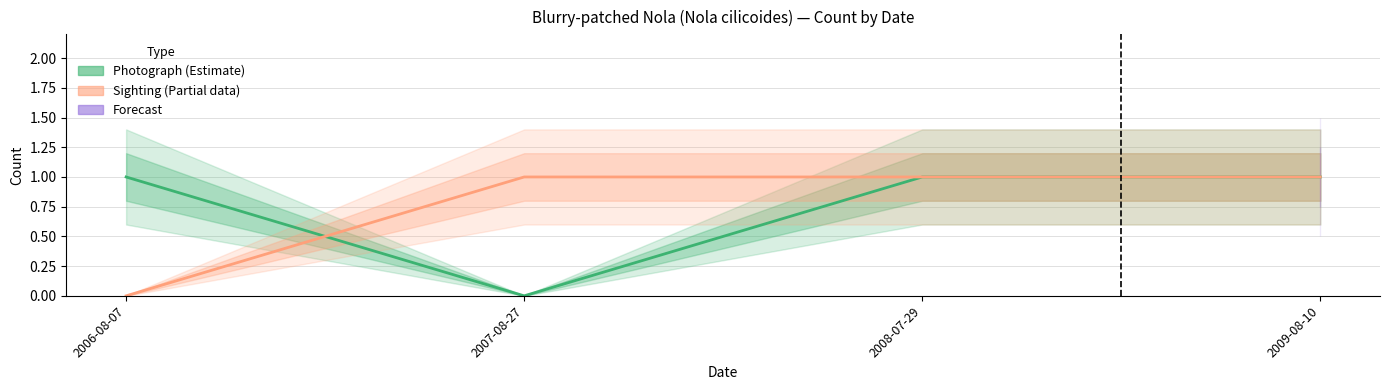

Does the chart have visible grid lines?

Yes